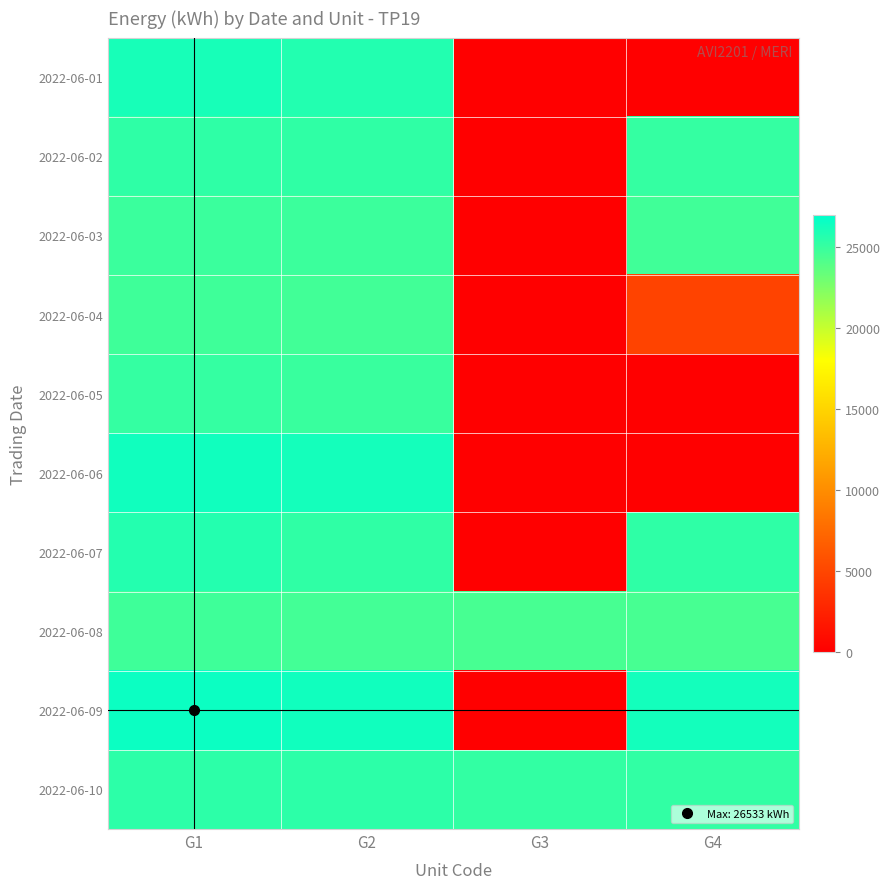

Rank the series at G1 from highest to lowest value.

2022-06-09, 2022-06-06, 2022-06-01, 2022-06-07, 2022-06-10, 2022-06-02, 2022-06-05, 2022-06-03, 2022-06-04, 2022-06-08